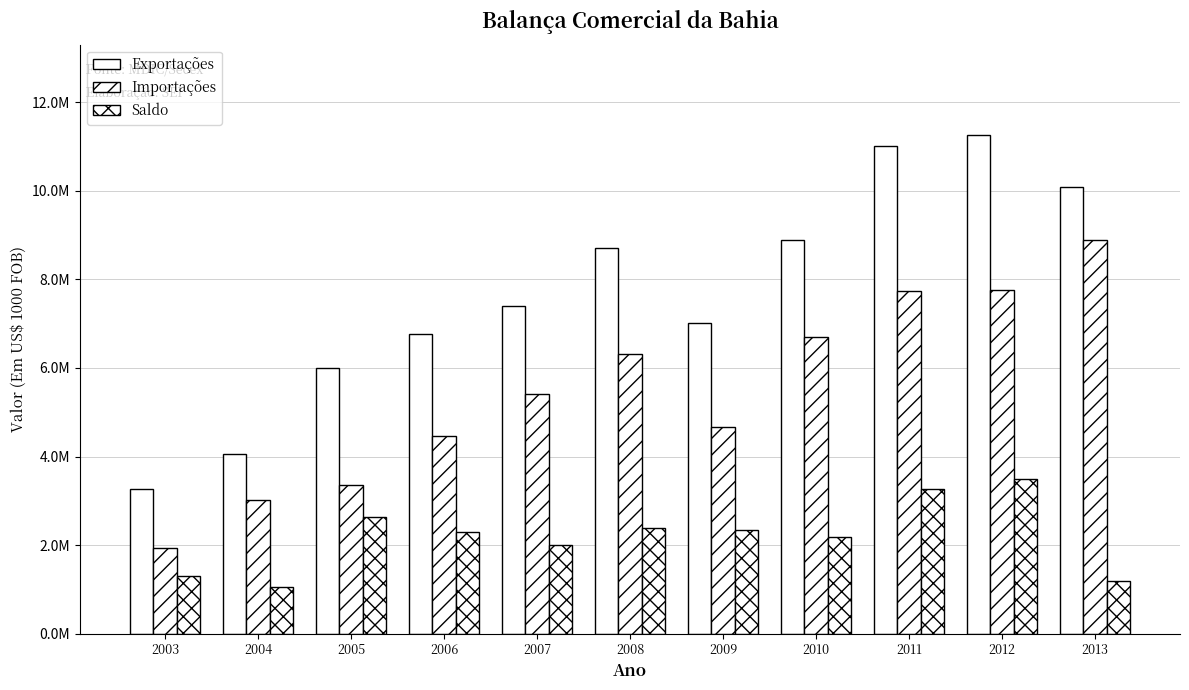

Are the bars horizontal?

No